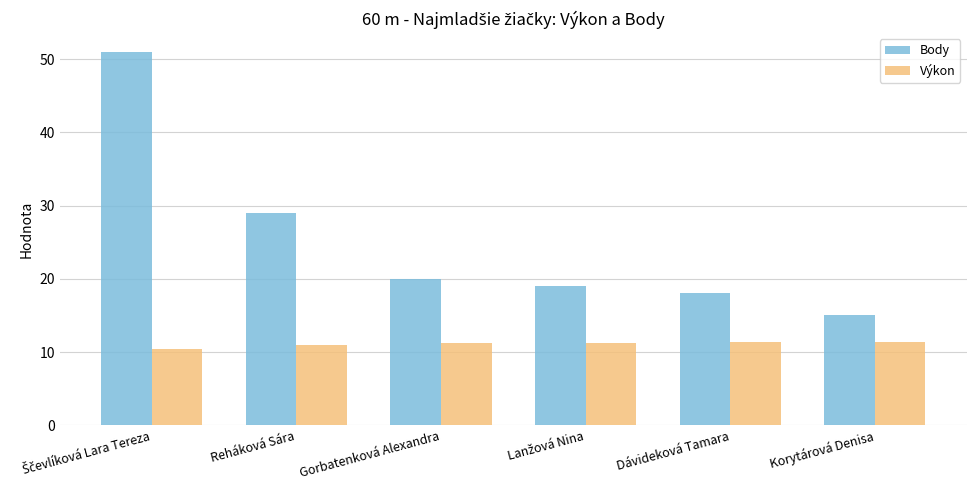

At which label is Body closest to 33?

Reháková Sára